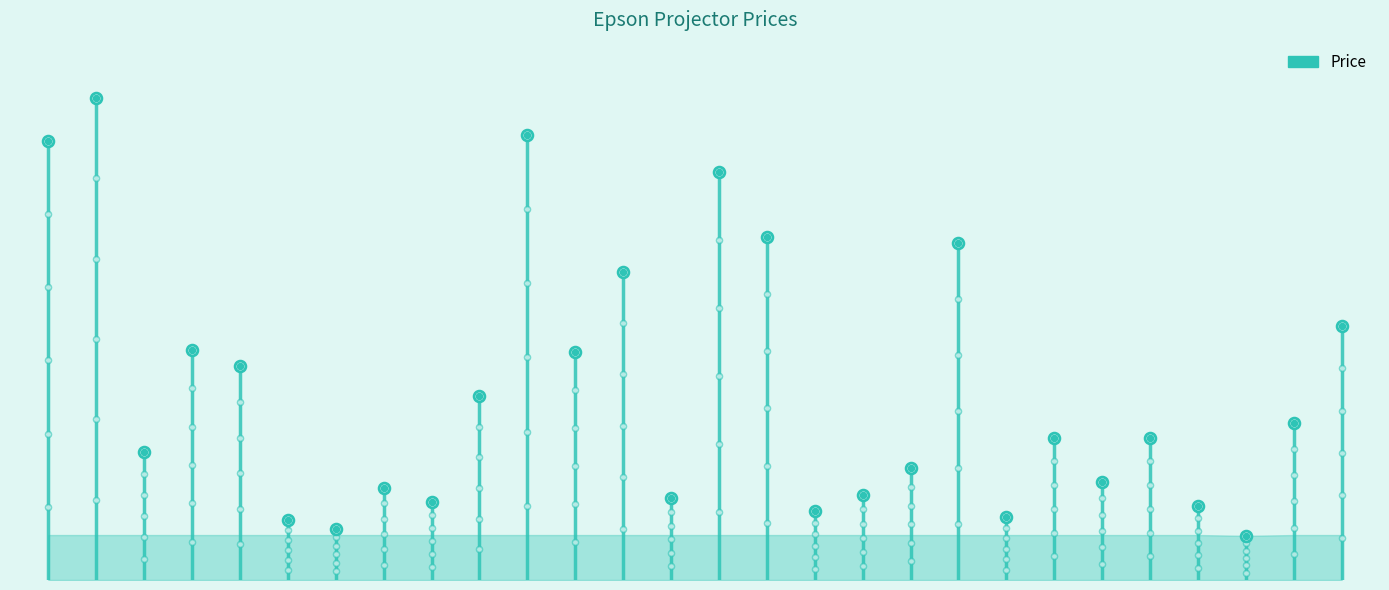

Between V11HA79080 and V11H842040, which is larger?

V11HA79080